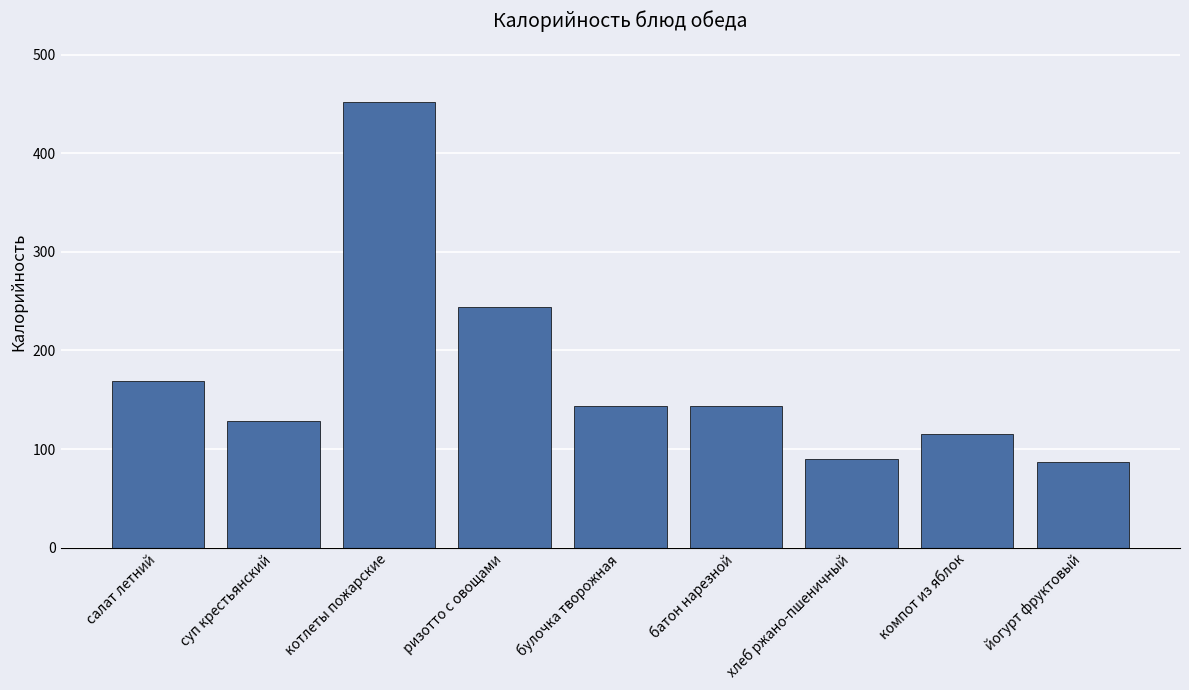

How many data points does each series have?

9